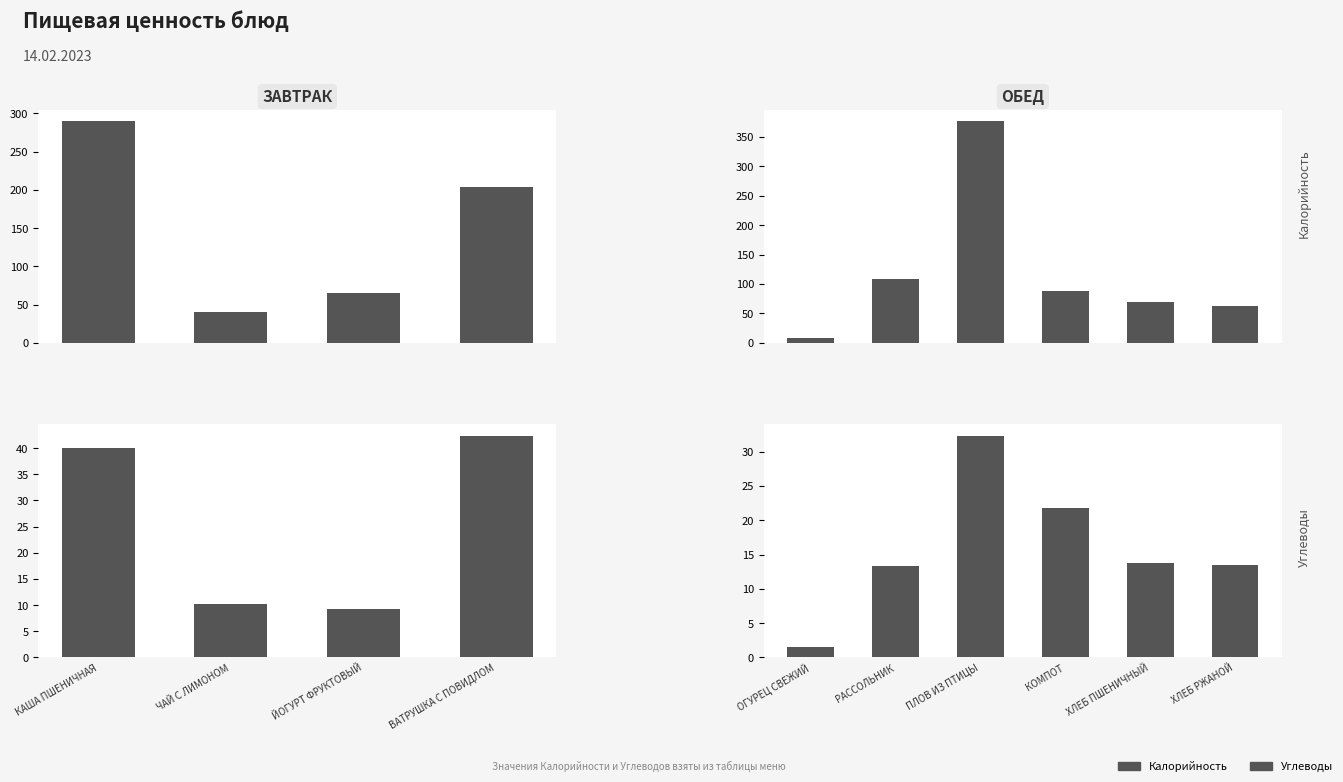

Rank the series by their maximum value, from lowest to highest.

Углеводы, Калорийность